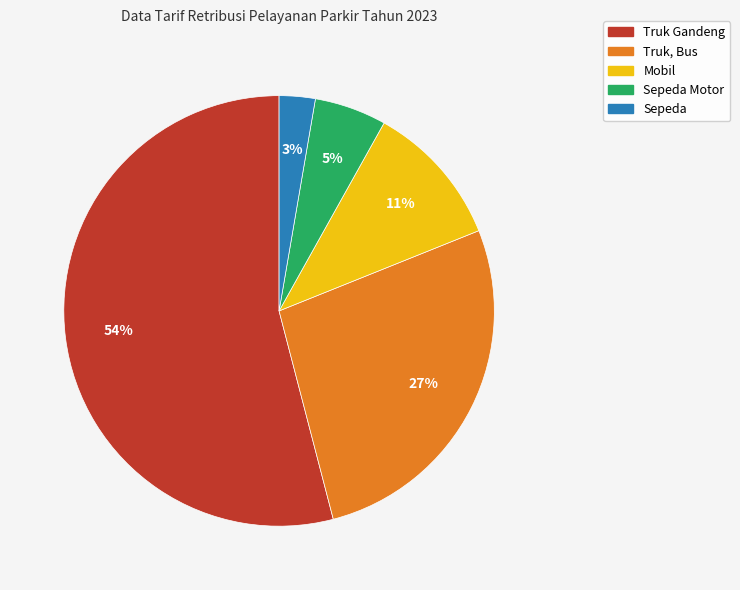

To the nearest percent, what is the difference between the largest and smallest slice percentages?

51%